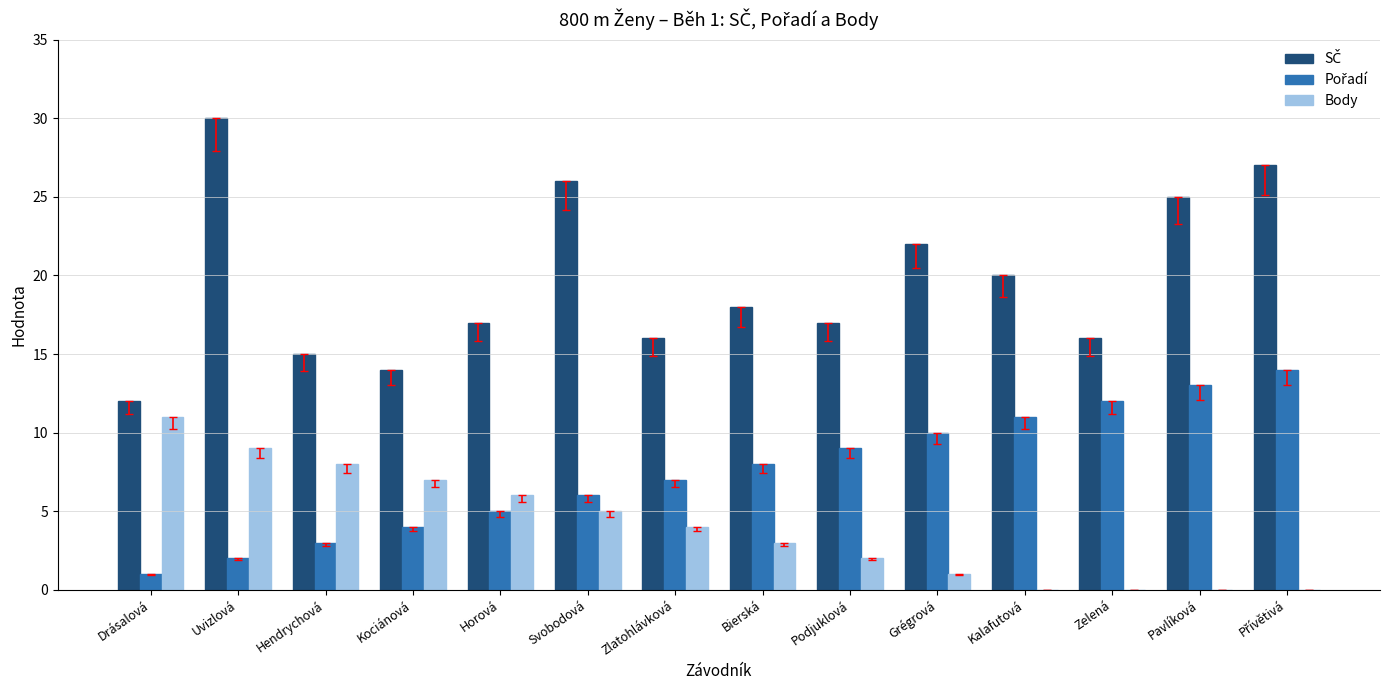

True or false: Body has a value of 0 at Kalafutová.

True